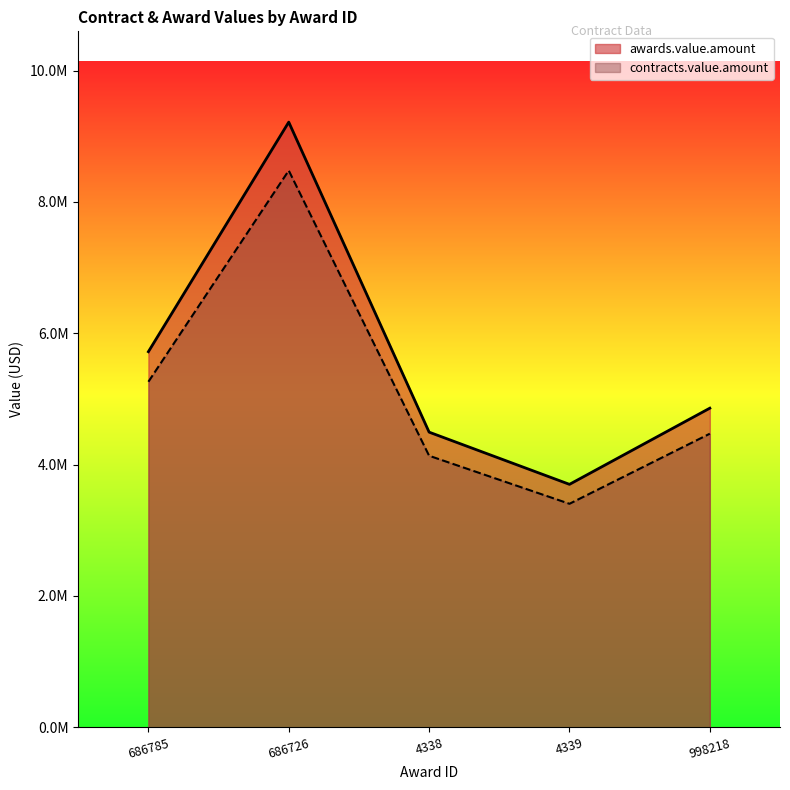

How many lines are shown in the chart?

2